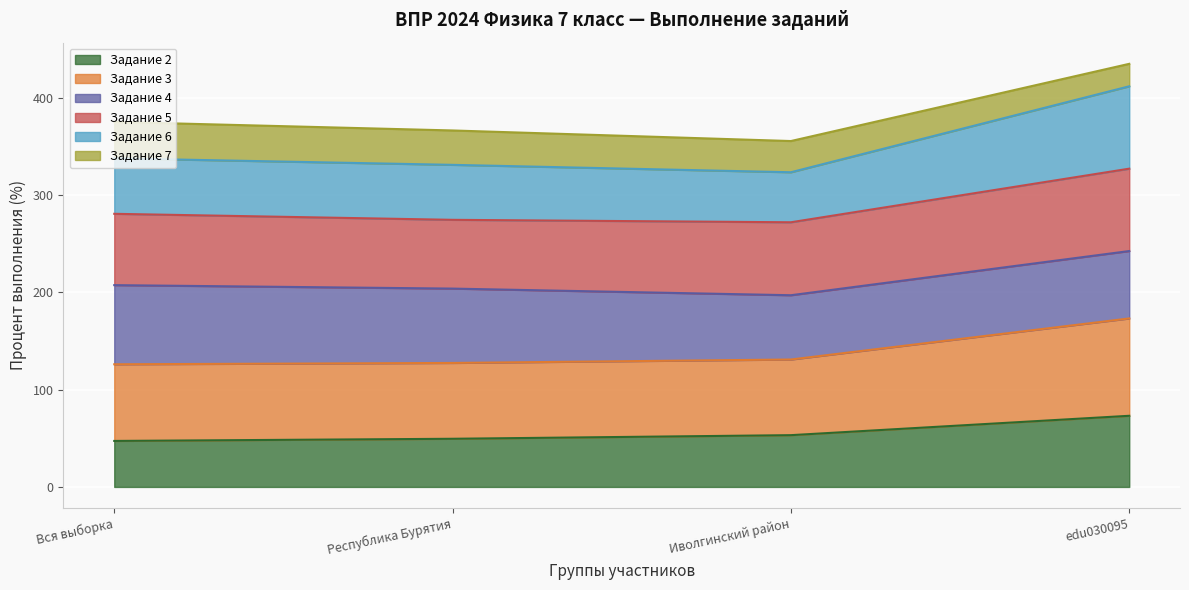

What is the difference between the maximum and minimum values in the Задание 2 series?

25.8